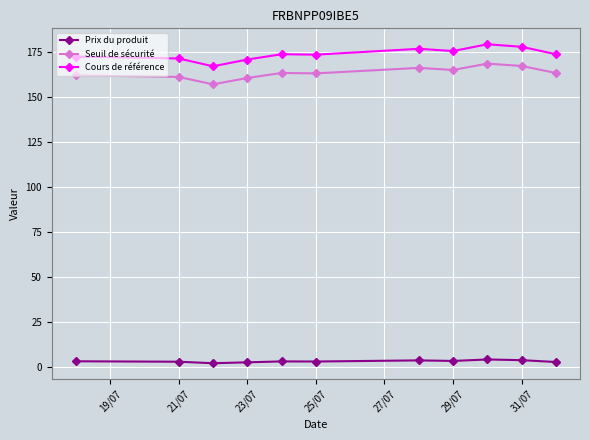

What is the average value of the Prix du produit series?

3.0